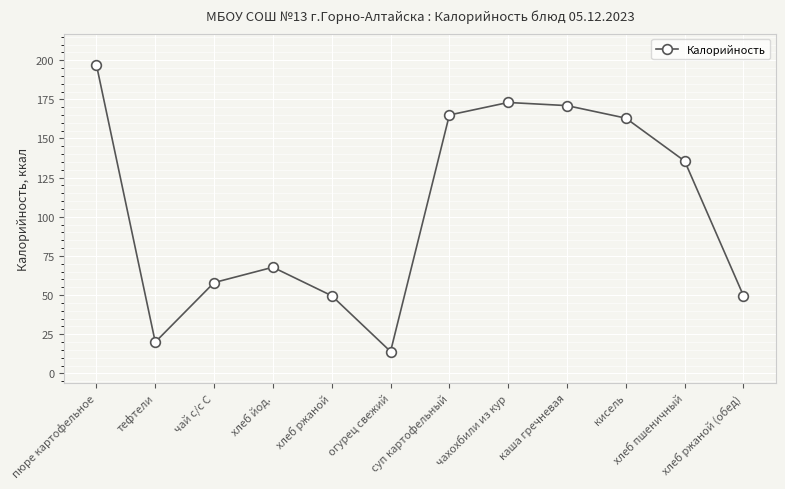

Reading left to right, extract all data points from this chart.

197.0	20.0	58.0	67.8	49.6	14.0	165.0	173.0	171.0	163.0	135.6	49.6